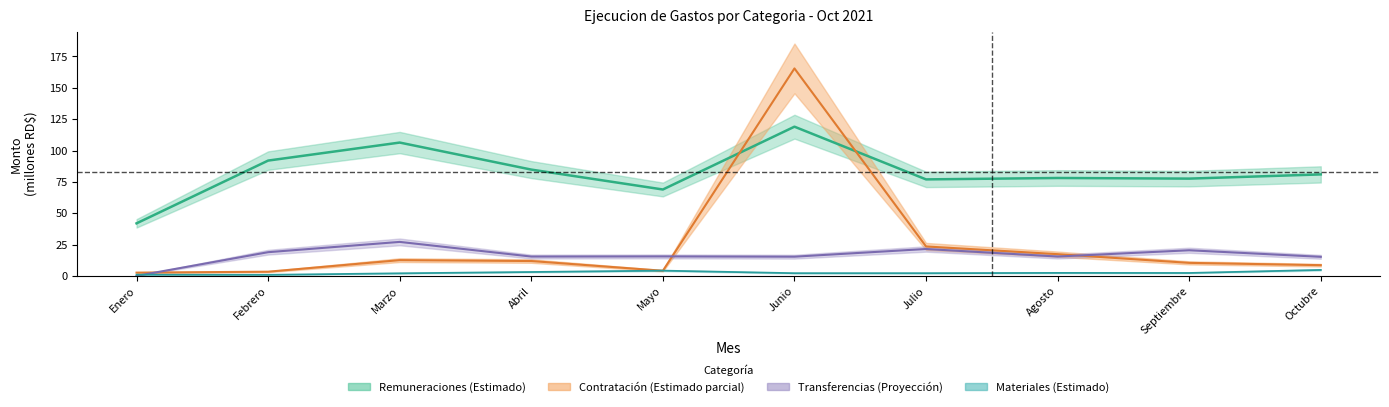

Reading right to left, extract all data points from this chart.

REMUNERACIONES Y CONTRIBUCIONES: Octubre=80.9	Septiembre=77.6	Agosto=78.1	Julio=77.0	Junio=119.0	Mayo=68.9	Abril=84.8	Marzo=106.3	Febrero=92.0	Enero=41.9
CONTRATACION DE SERVICIOS: Octubre=8.5	Septiembre=10.4	Agosto=17.3	Julio=23.5	Junio=165.5	Mayo=4.1	Abril=11.9	Marzo=12.6	Febrero=3.3	Enero=2.6
MATERIALES Y SUMINISTROS: Octubre=4.7	Septiembre=2.3	Agosto=2.4	Julio=2.1	Junio=2.1	Mayo=4.2	Abril=3.1	Marzo=2.0	Febrero=0.8	Enero=0.9
TRANSFERENCIAS CORRIENTES: Octubre=15.2	Septiembre=20.4	Agosto=15.4	Julio=21.4	Junio=15.3	Mayo=15.5	Abril=15.4	Marzo=27.1	Febrero=18.9	Enero=0.0